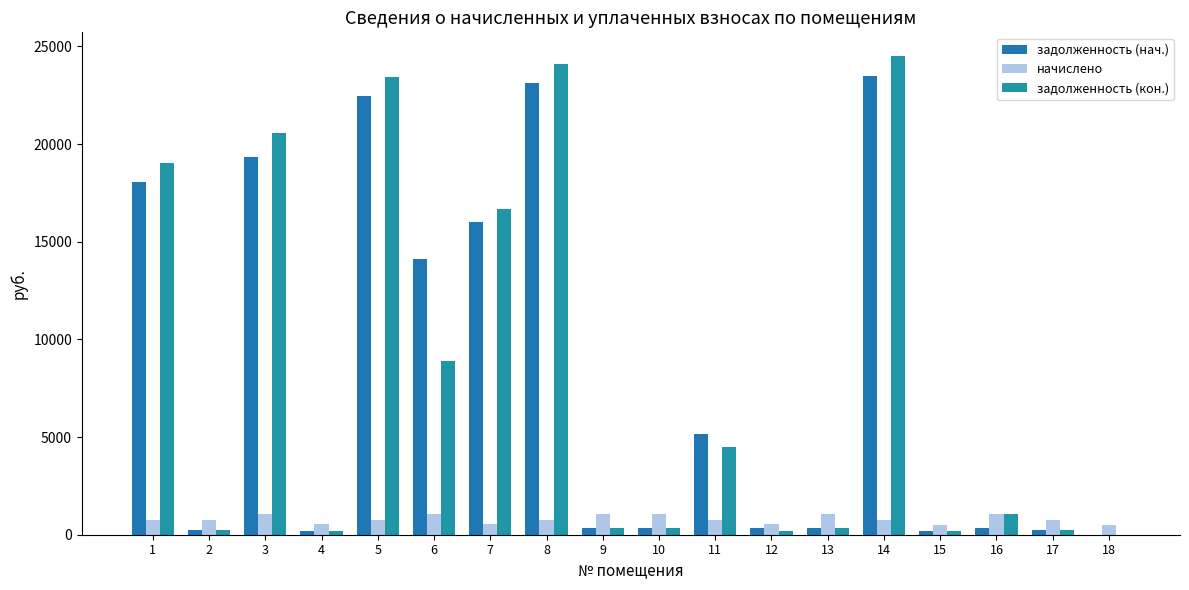

At which category is the sum across all series the highest?

14